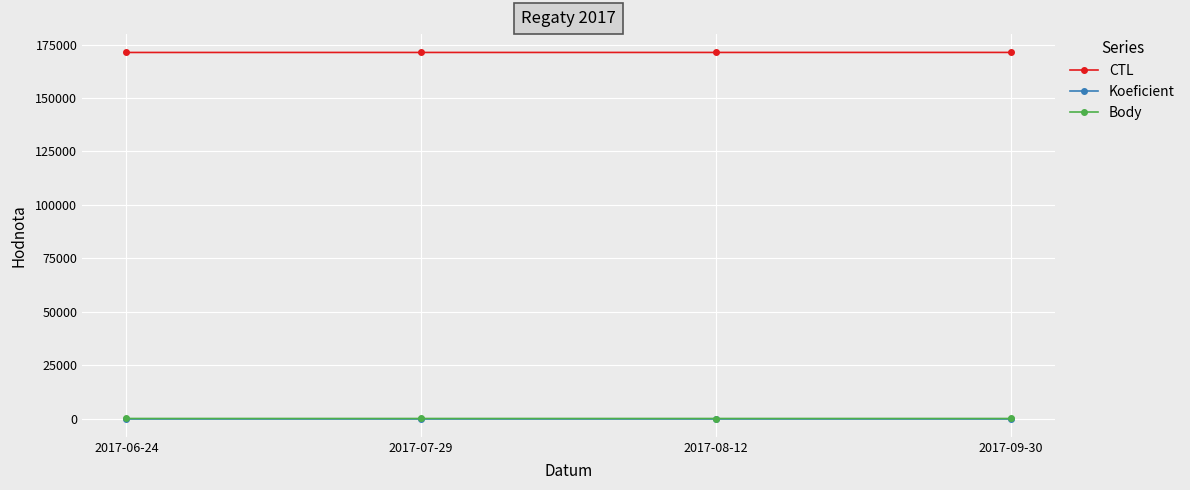

At how many categories does at least one series exceed 50127?

4